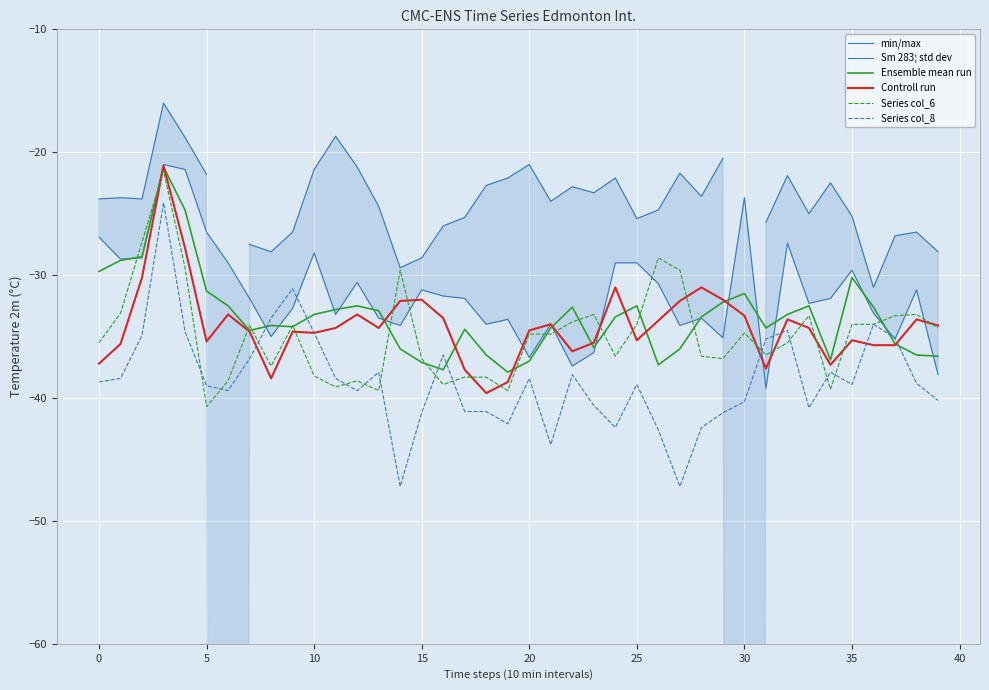

Is the value of Series col_8 at 20 greater than the value of Ensemble mean run at 25?

No